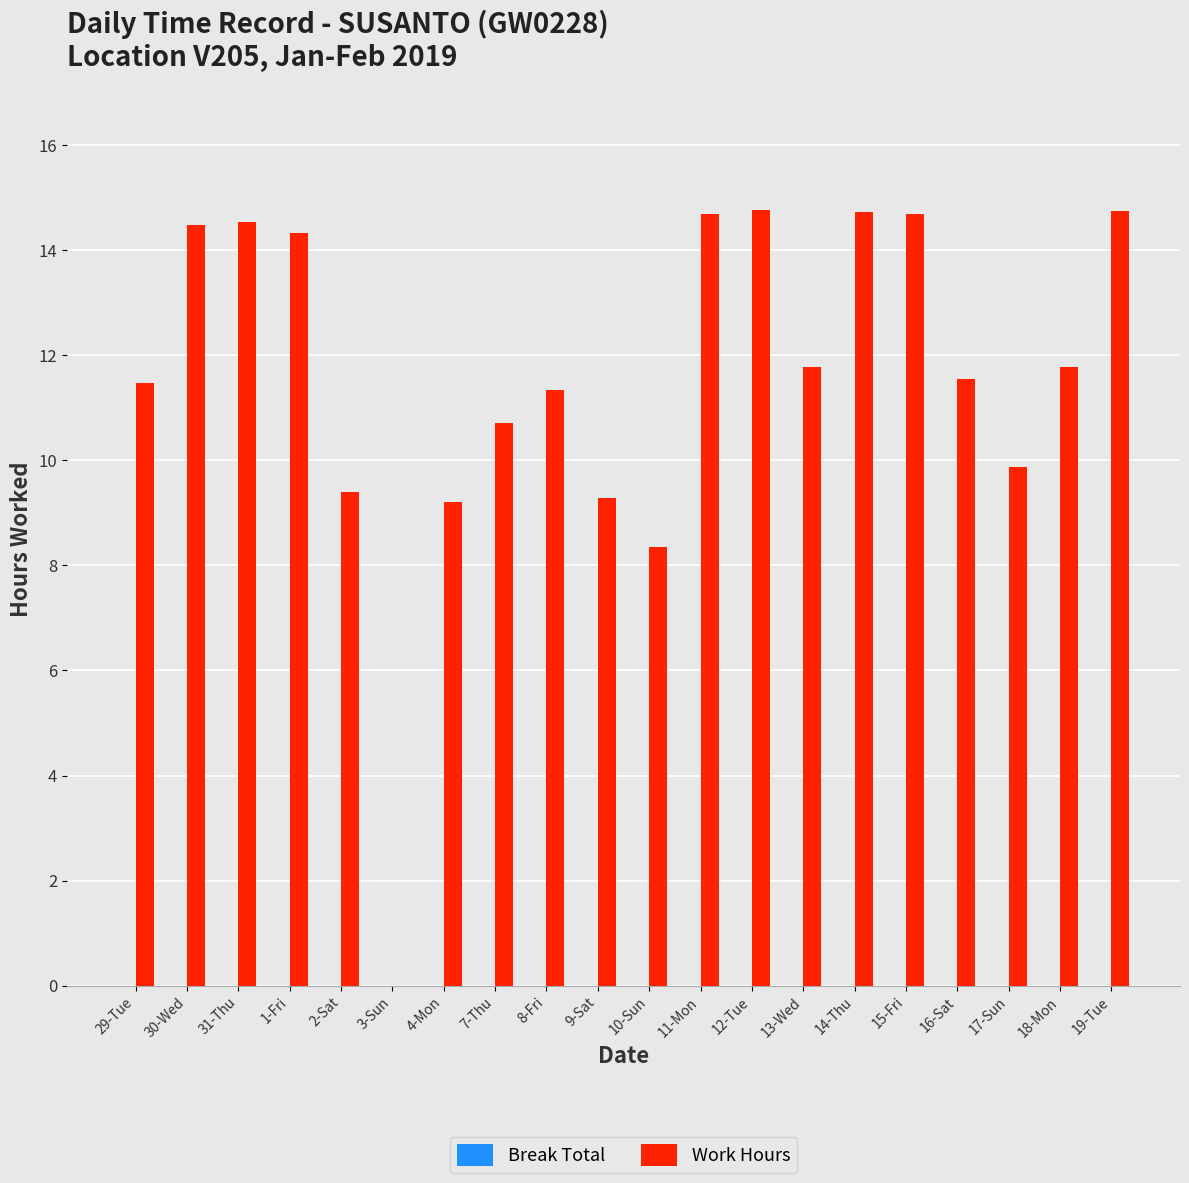

The chart shows a value of 7.4 at 29-Tue. True or false?

False